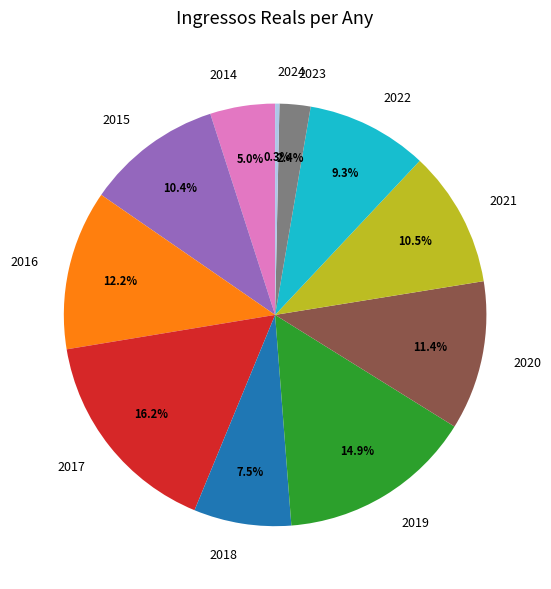

To the nearest percent, what is the difference between the largest and smallest slice percentages?

16%